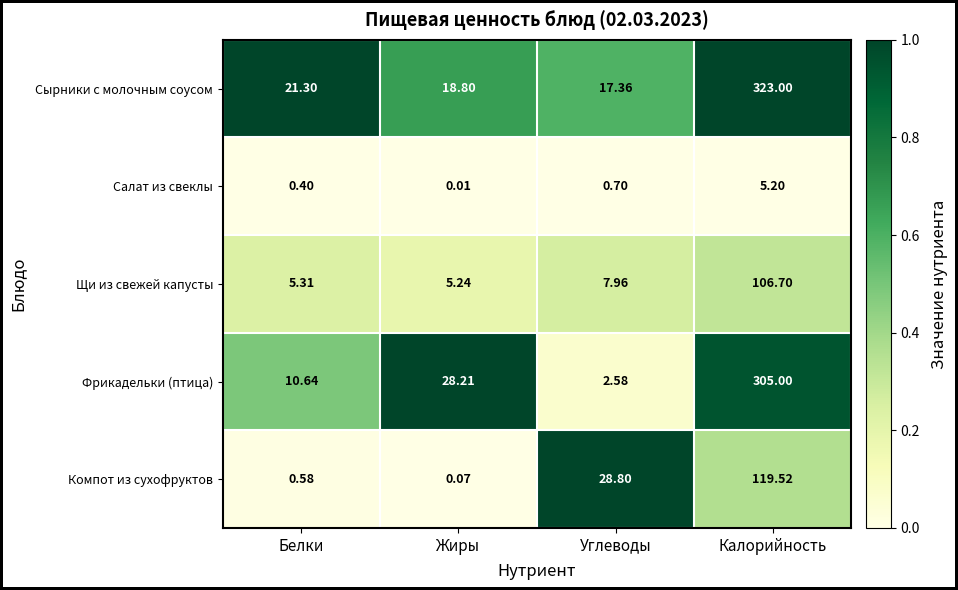

Rank the series at Жиры from highest to lowest value.

Фрикадельки (птица), Сырники с молочным соусом, Щи из свежей капусты, Компот из сухофруктов, Салат из свеклы